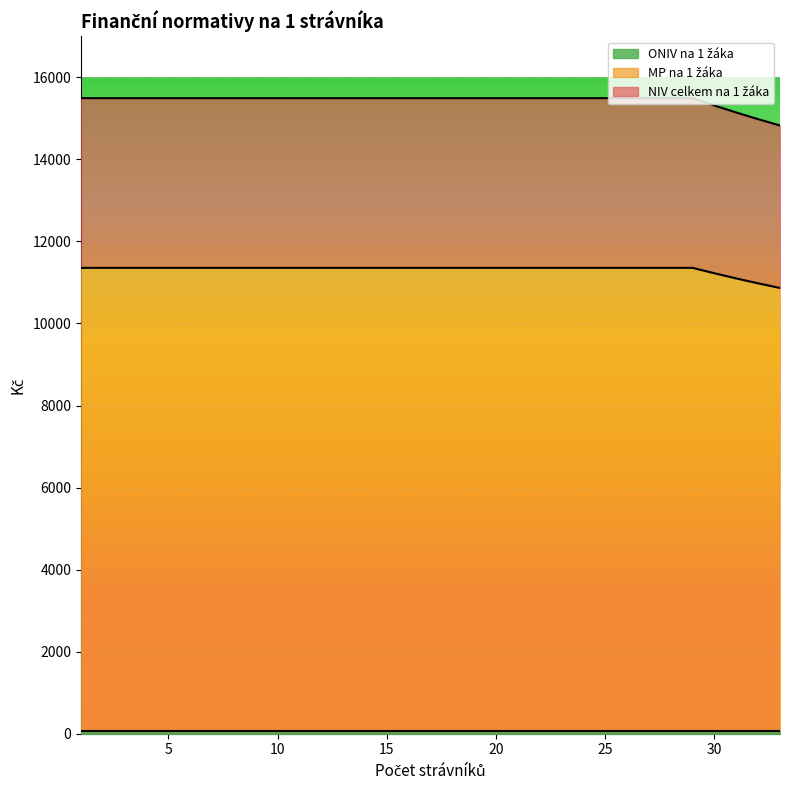

True or false: MP na 1 žáka and NIV celkem na 1 žáka intersect in this chart.

False